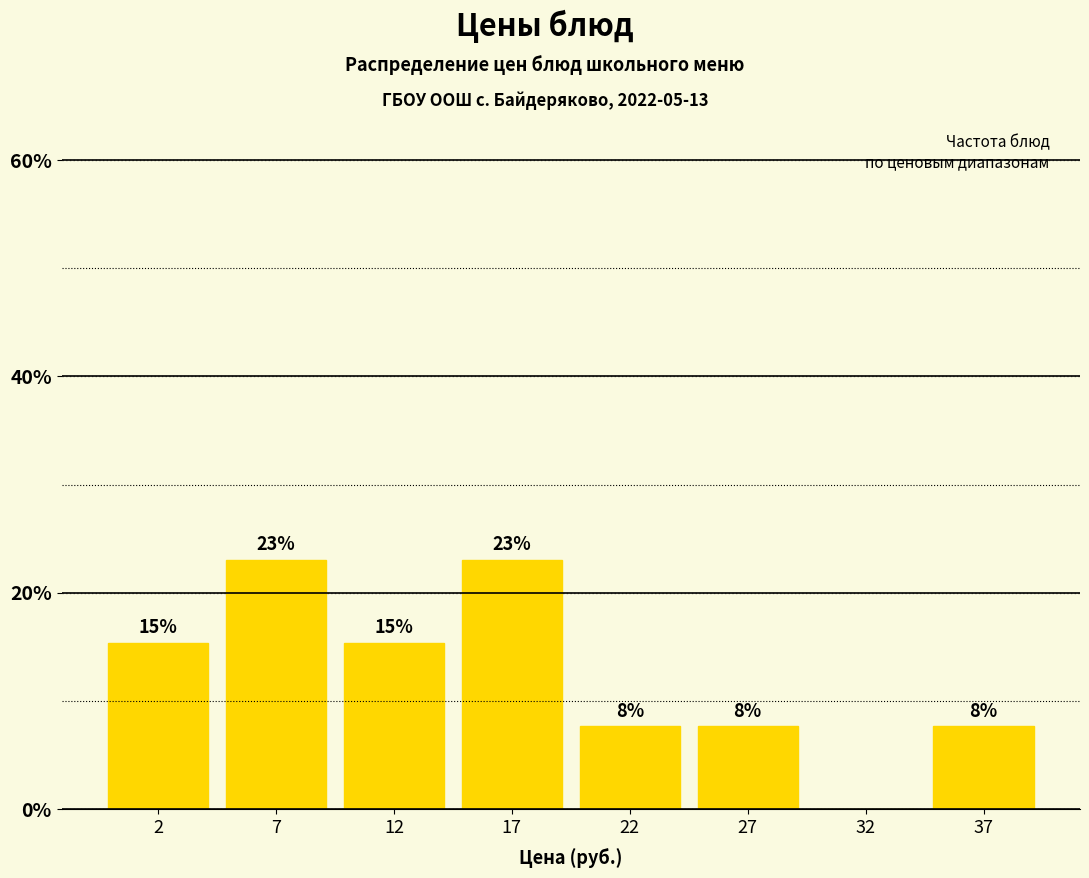

Are the bars horizontal?

No